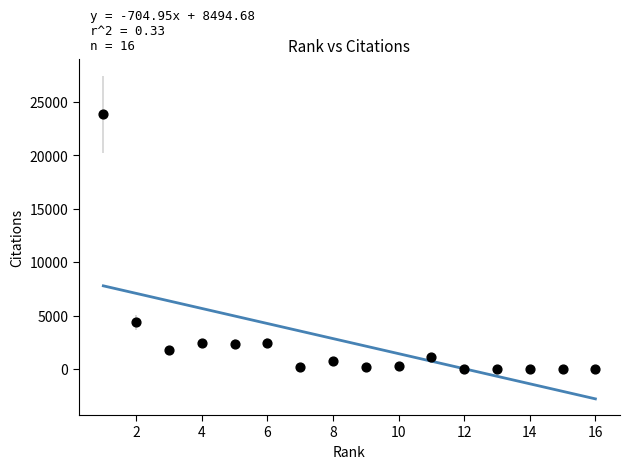

What Y value in the scatter plot is closest to 11918?

4396